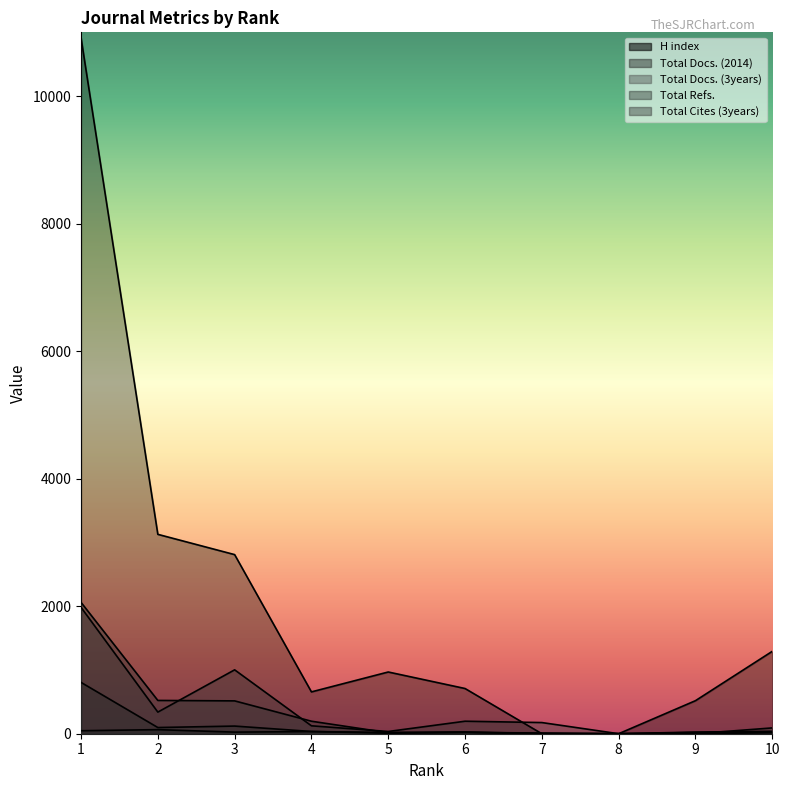

At which category does Total Docs. (3years) reach its first local valley?

2